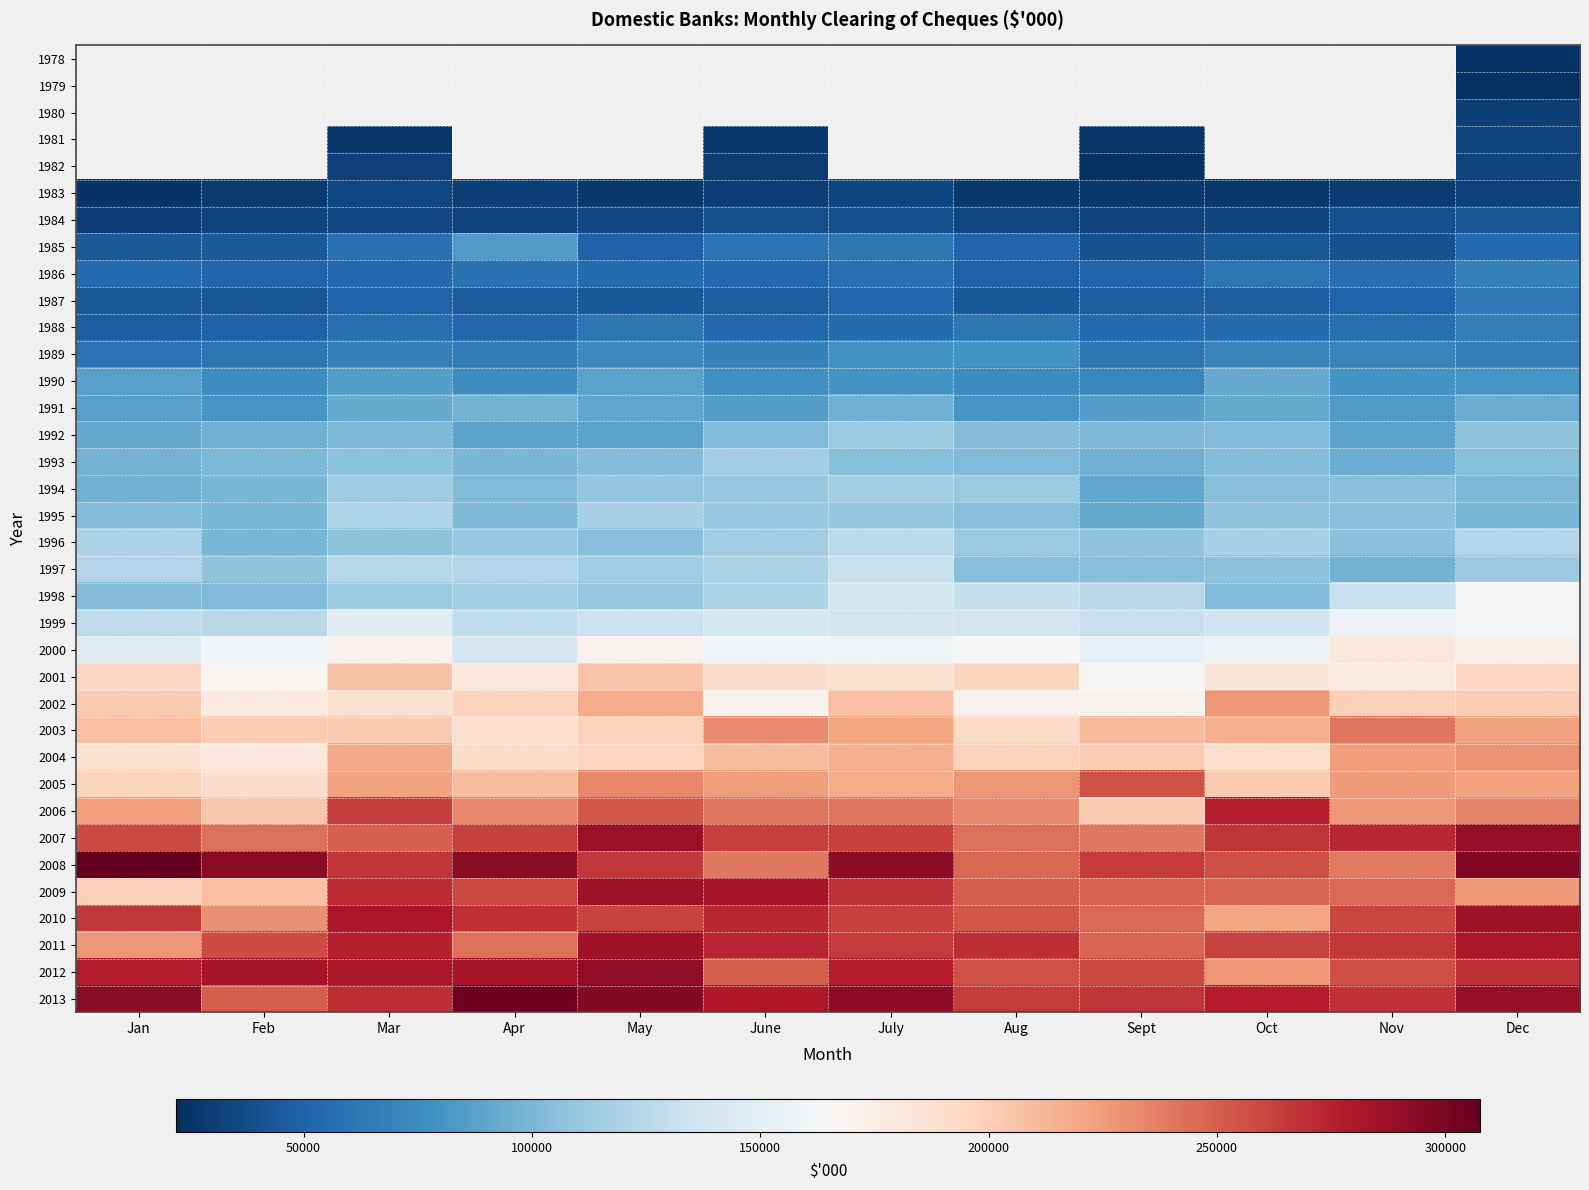

Which series has the largest range (max minus min)?

2009